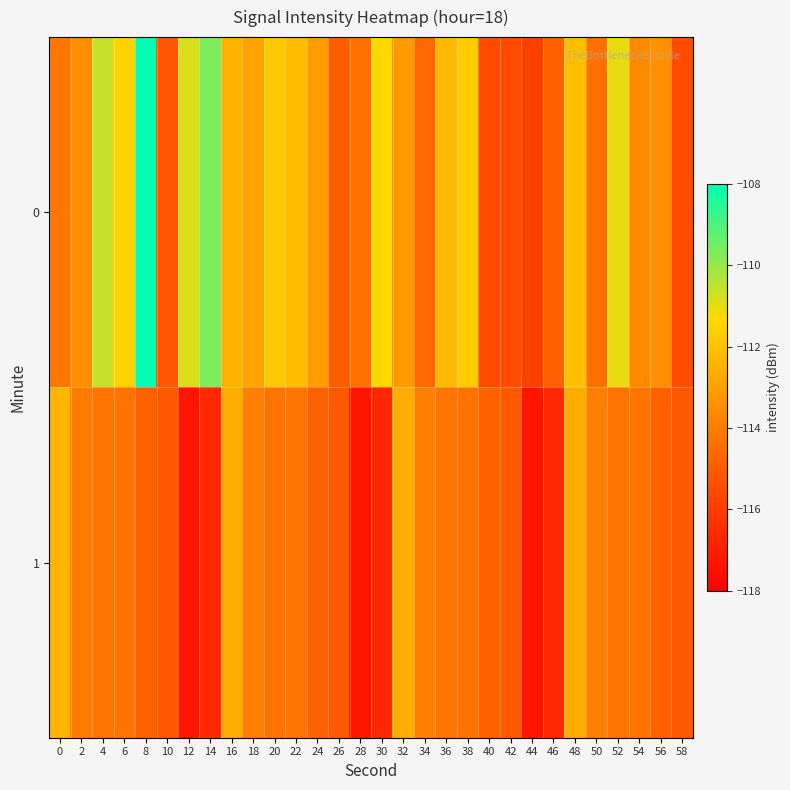

At which category is the sum across all series the highest?

8